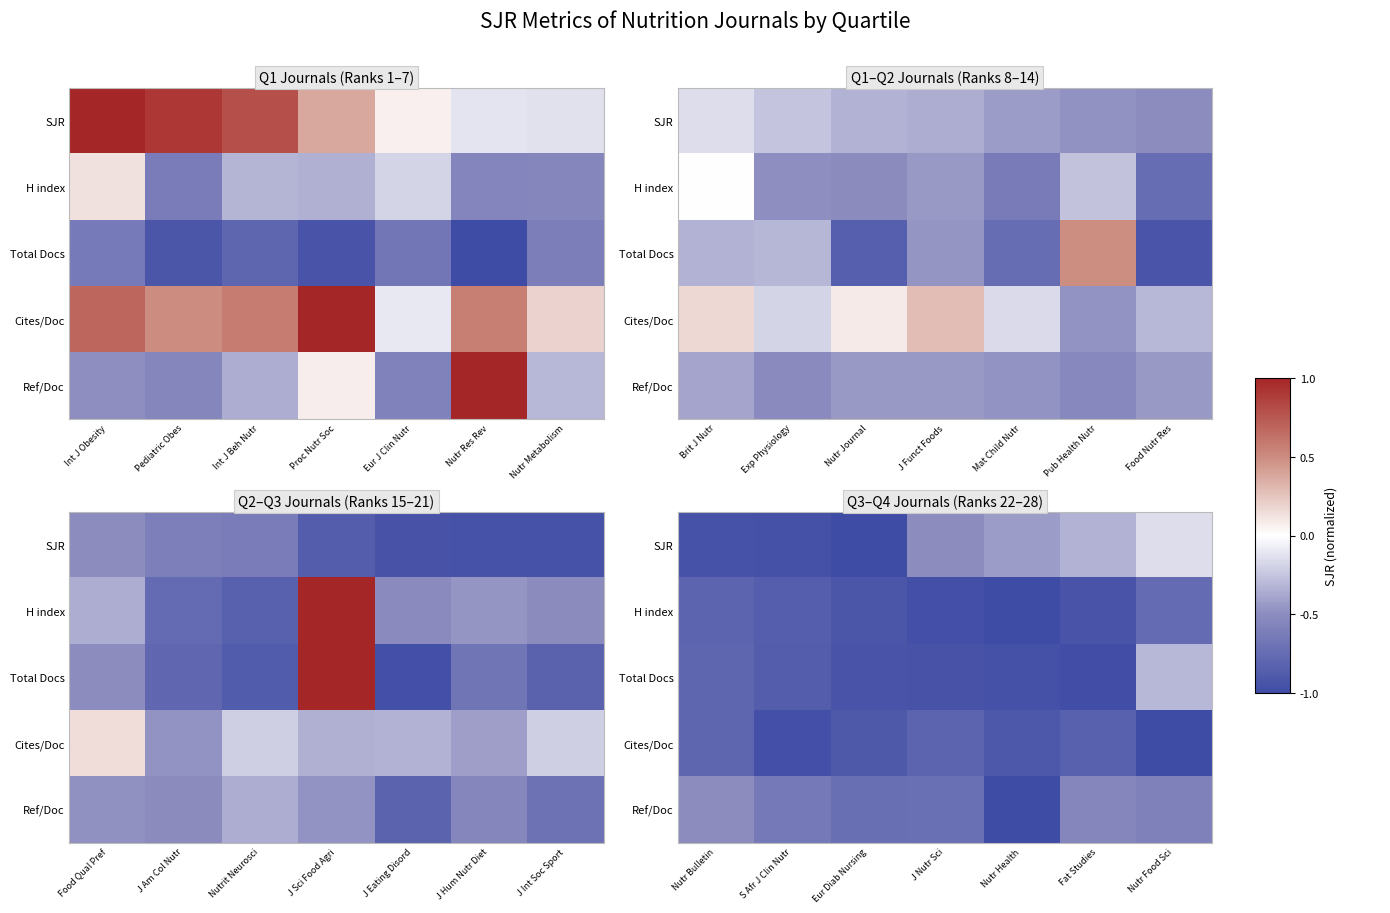

True or false: Cites/Doc has a value of -0.6 at Nutr Health.

False